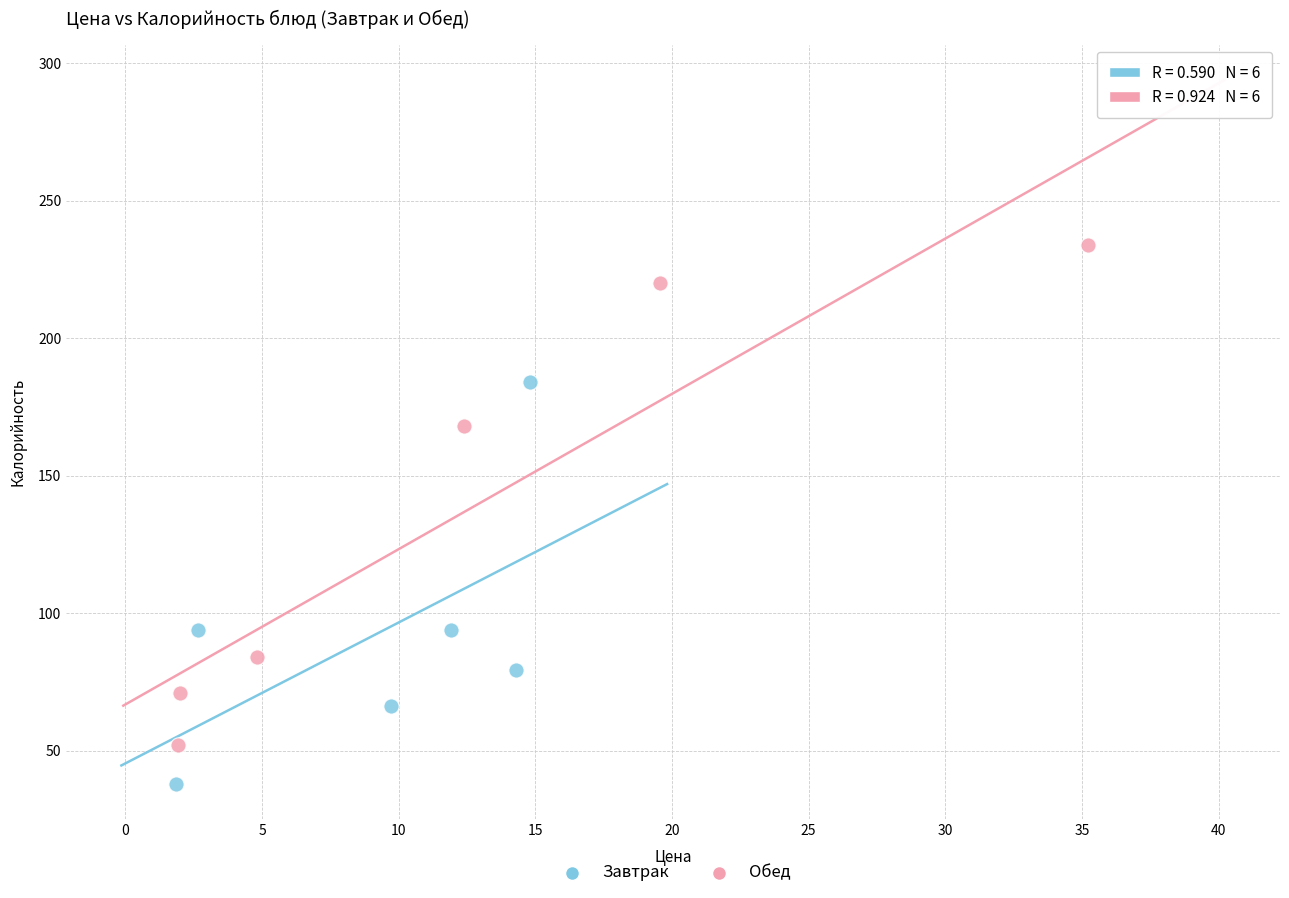

Which series reaches the maximum Y coordinate?

Обед